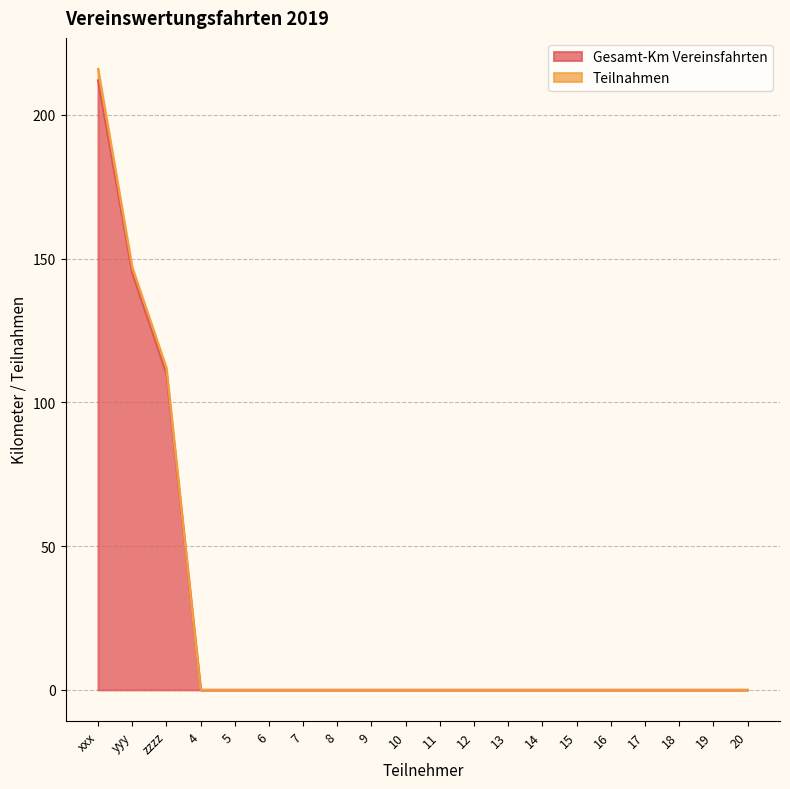

At which label is Teilnahmen closest to 108?

zzzz